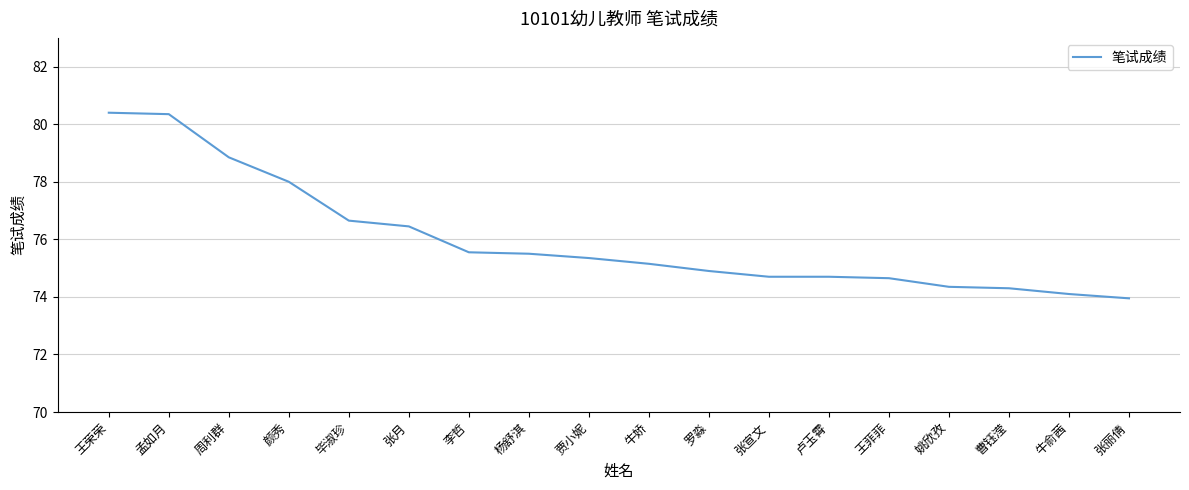

Where does the data first go above 75?

王荣荣